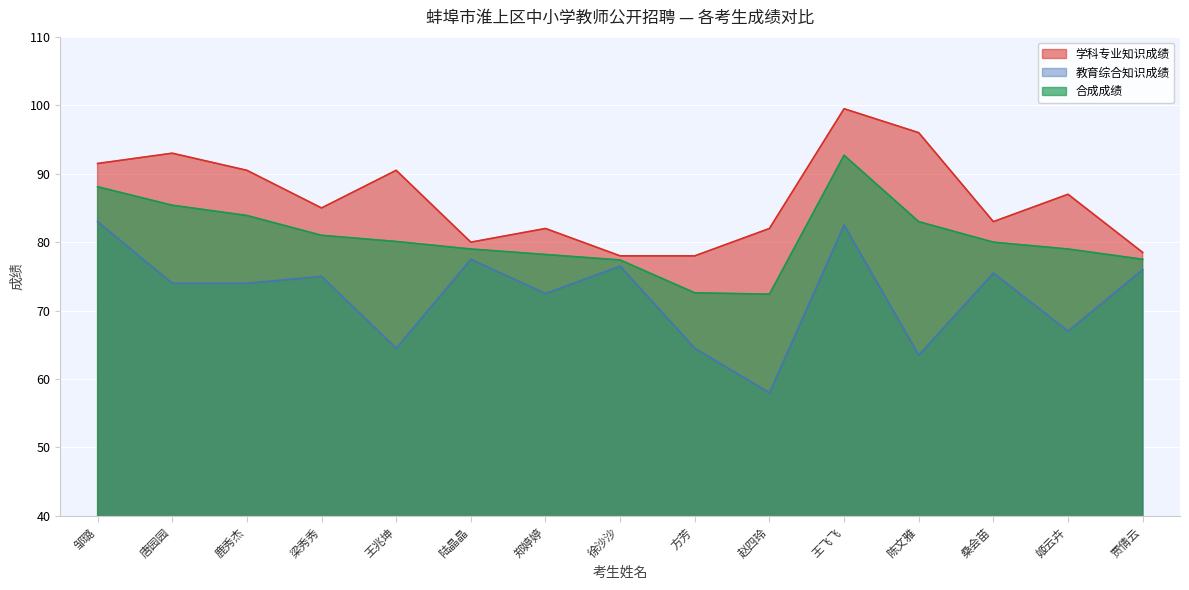

True or false: 学科专业知识成绩 and 合成成绩 intersect in this chart.

False